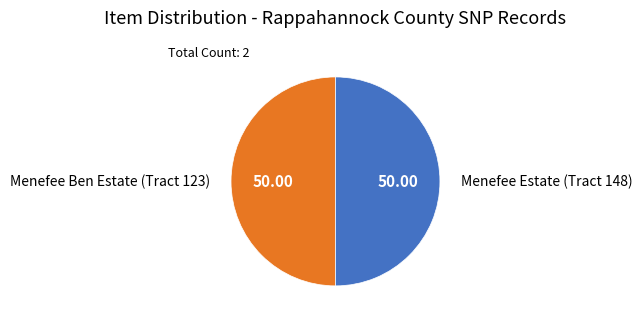

Do Menefee Estate (Tract 148) and Menefee Ben Estate (Tract 123) together represent more than half of the pie?

Yes